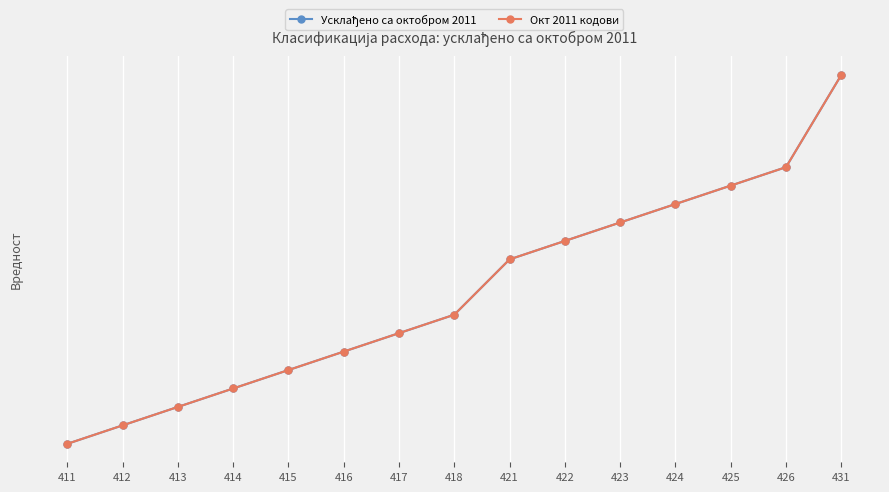

Reading left to right, extract all data points from this chart.

Усклађено са октобром 2011: 411	412	413	414	415	416	417	418	421	422	423	424	425	426	431
Окт 2011 кодови: 411	412	413	414	415	416	417	418	421	422	423	424	425	426	431